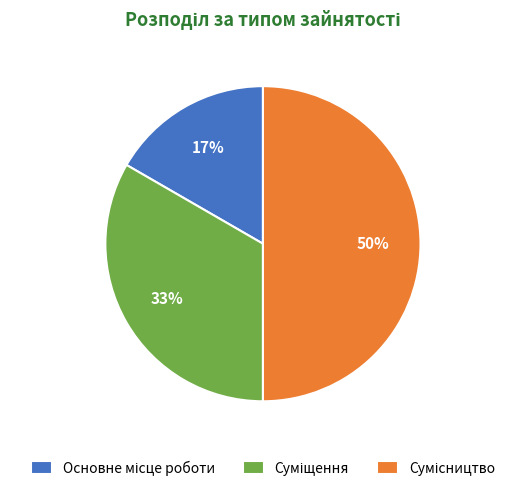

To the nearest percent, what is the average slice percentage?

33%